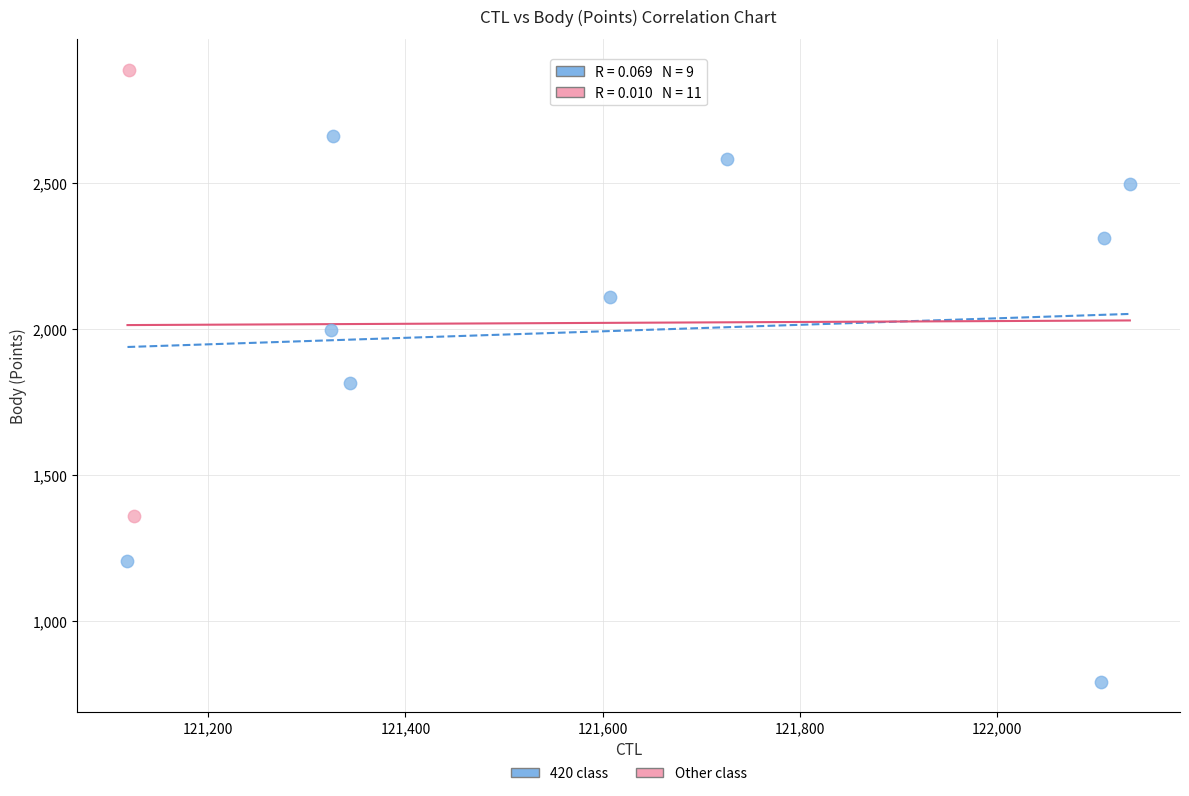

What are all the series names shown in the legend?

420 class, Other class